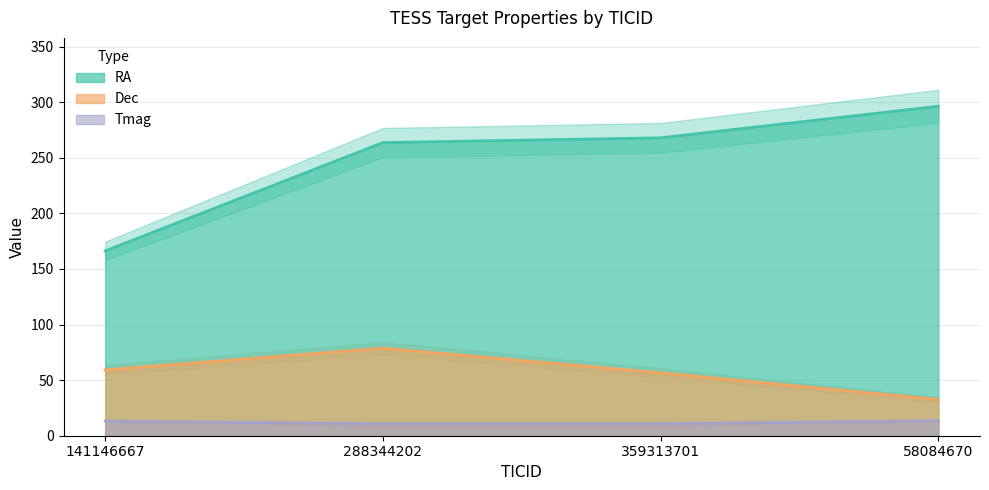

What is the difference between the highest and lowest values at 359313701?

257.2